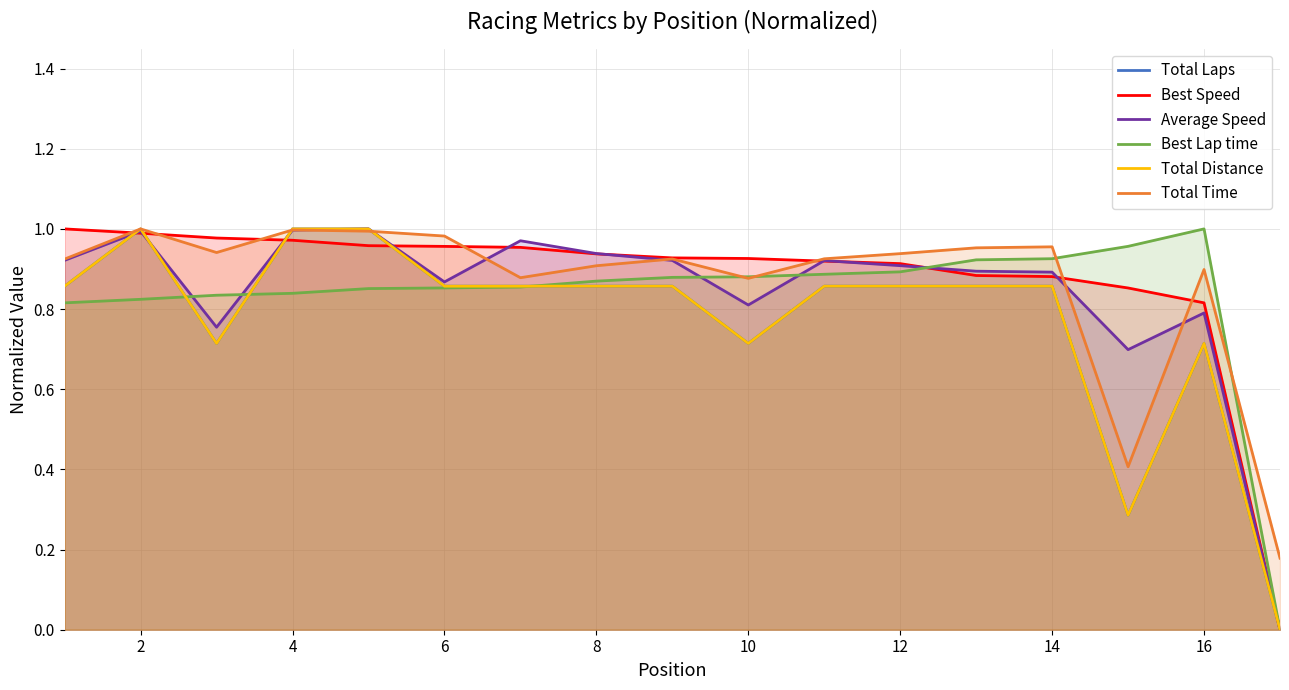

True or false: Average Speed has a value of 0.5 at 14.

False